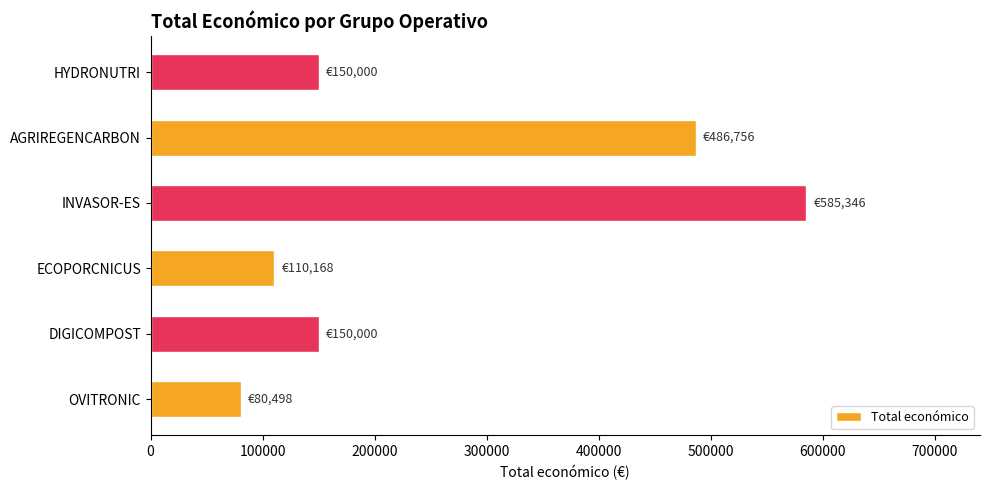

What is the sum of all values?

1562768